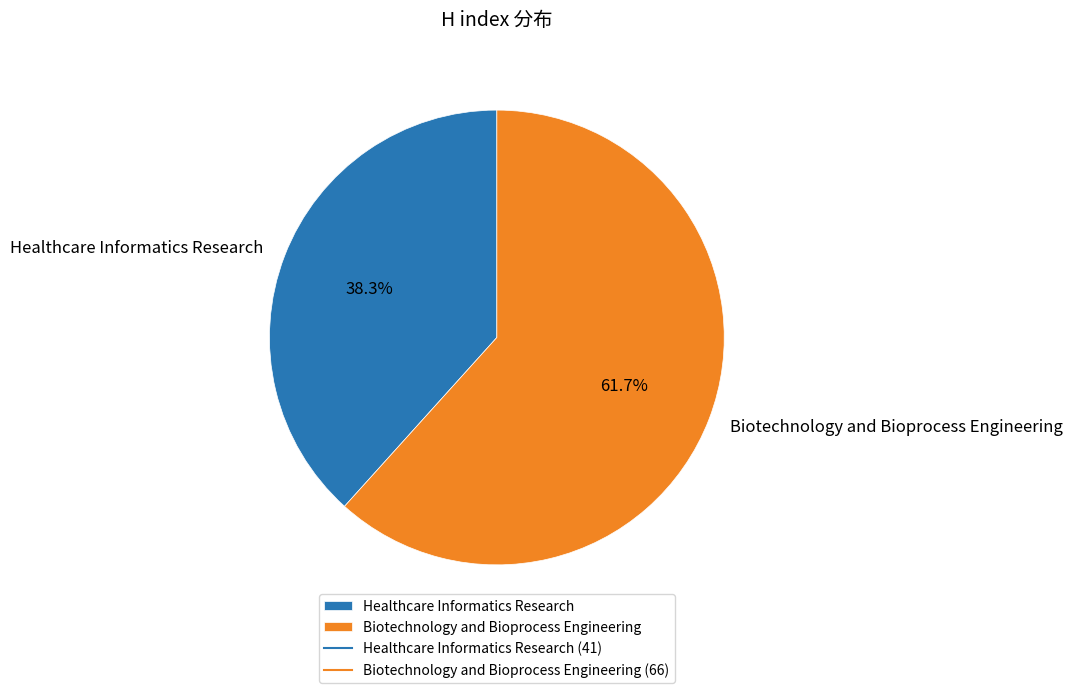

Do Biotechnology and Bioprocess Engineering and Healthcare Informatics Research together represent more than half of the pie?

Yes